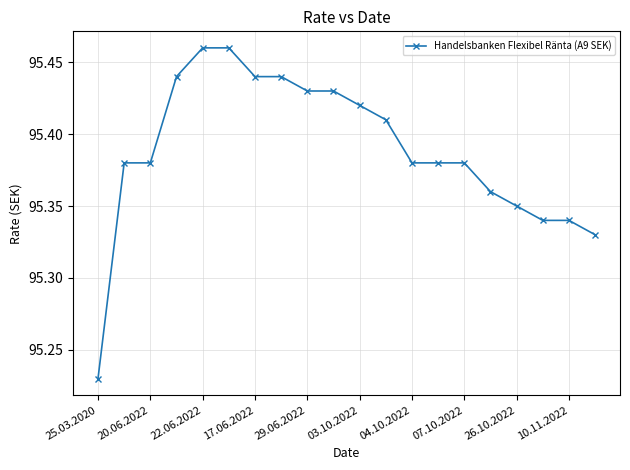

What is the sum of all values?

1907.8